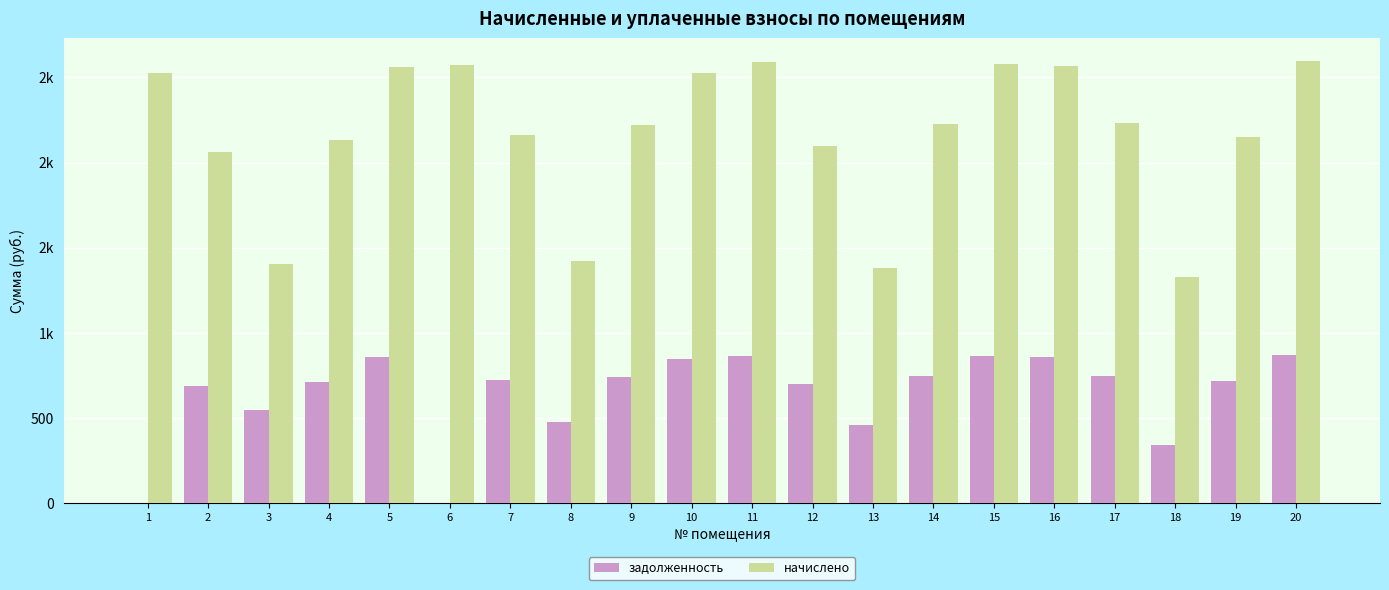

Which series has the widest spread of values?

начислено